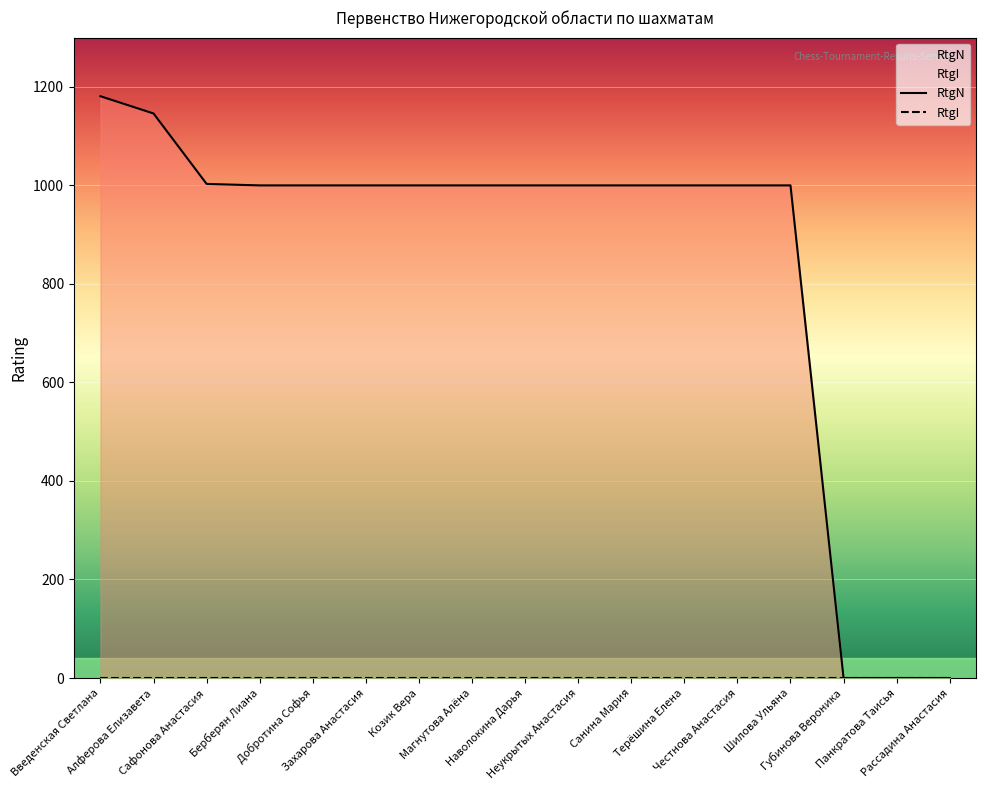

Reading left to right, list all the values displayed in this chart.

1181	1146	1003	1000	1000	1000	1000	1000	1000	1000	1000	1000	1000	1000	0	0	0